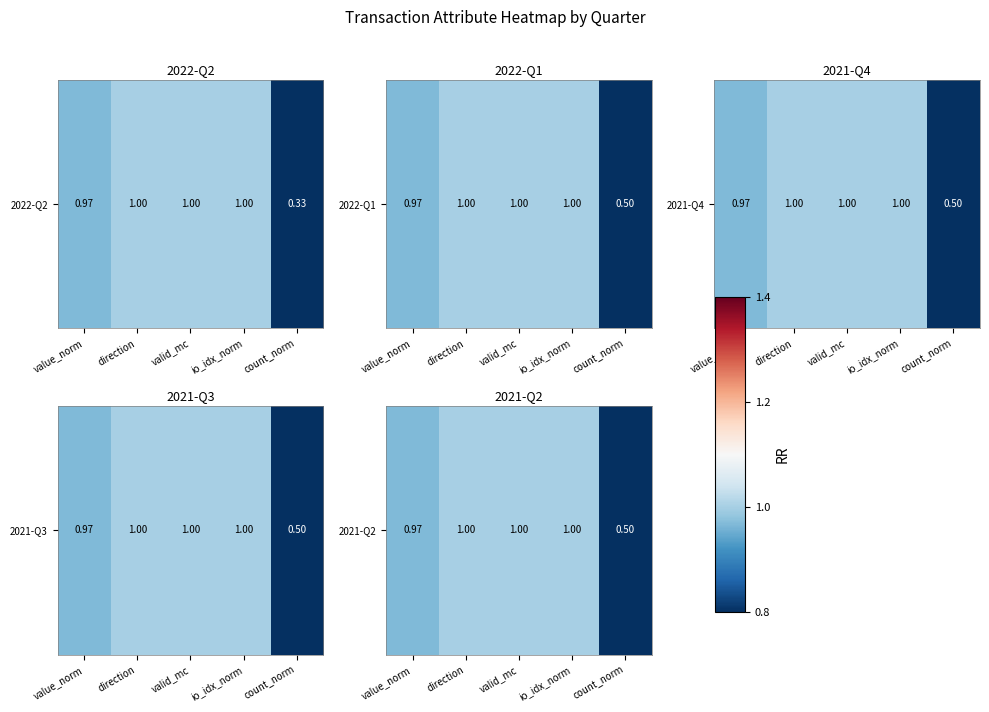

Between count_norm and direction, which is larger?

direction